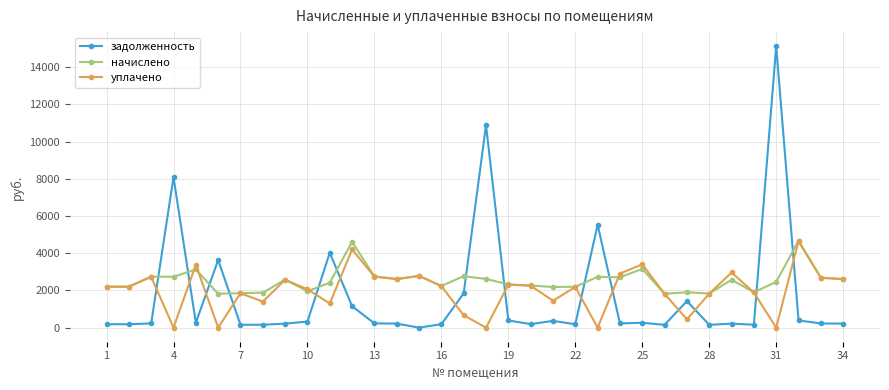

How many data points in задолженность are less than 228?

17